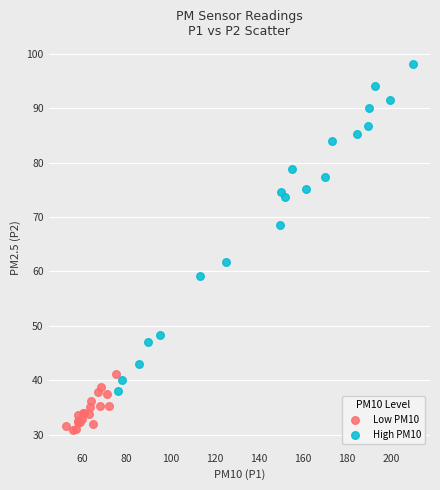

Which series has the largest Y range (max minus min)?

High PM10